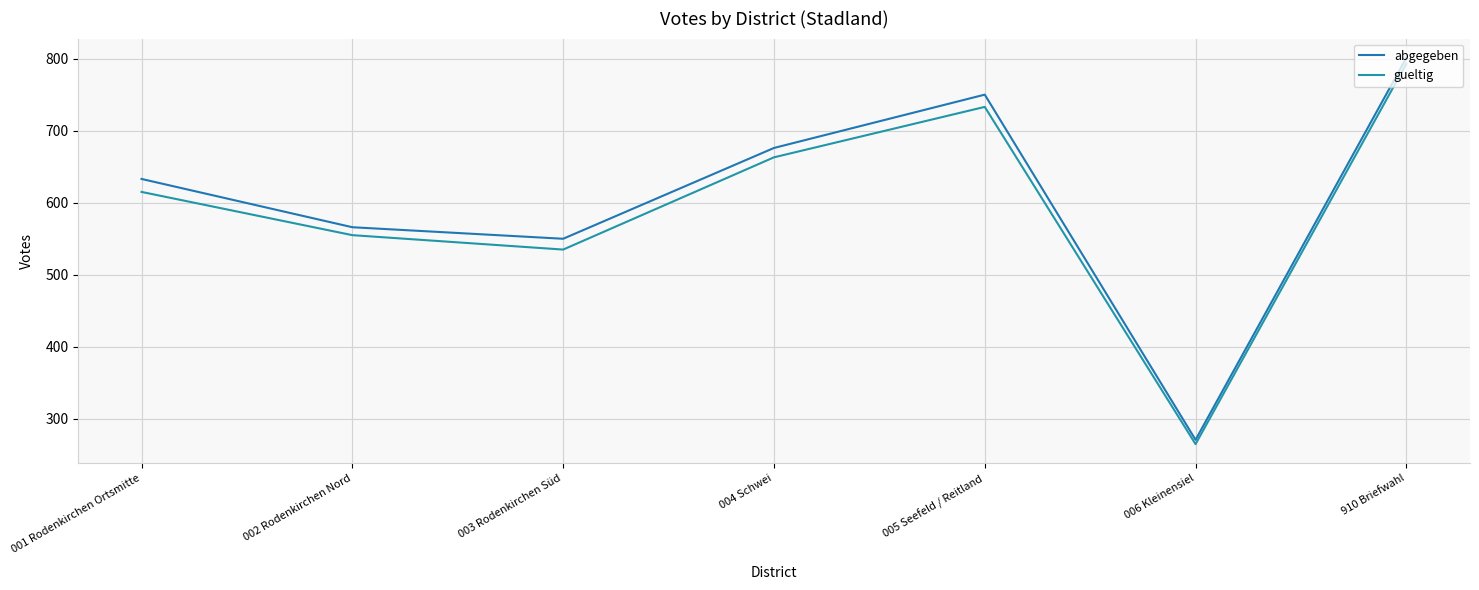

Where is the first local maximum for gueltig?

005 Seefeld / Reitland